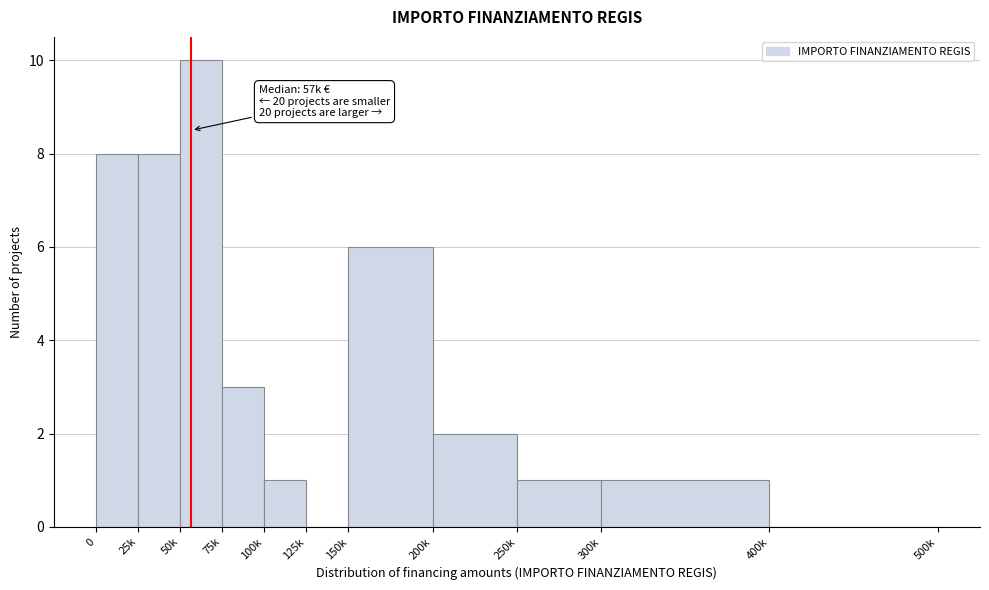

Reading right to left, list all the values displayed in this chart.

400k=0	300k=1	250k=1	200k=2	150k=6	125k=0	100k=1	75k=3	50k=10	25k=8	0=8